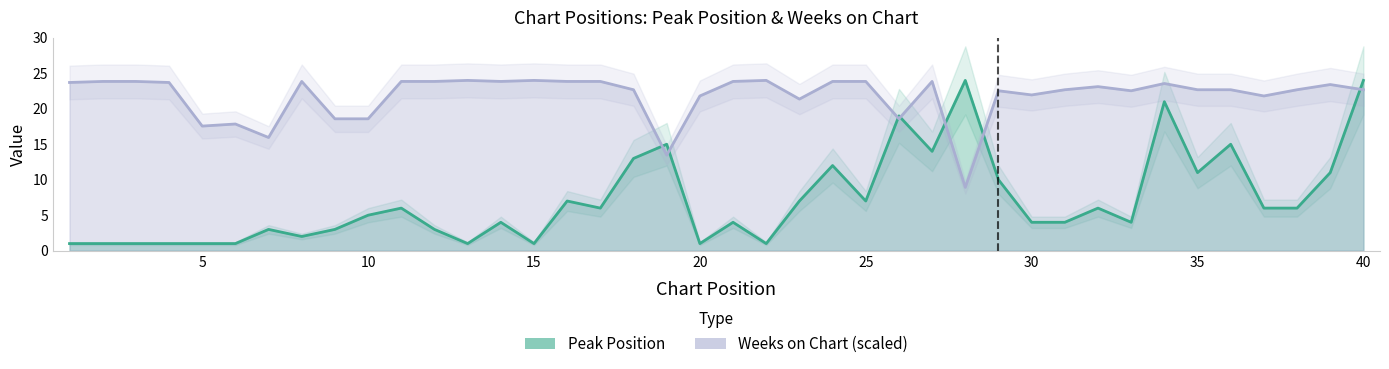

True or false: Peak Position and Weeks on Chart cross at least once.

True